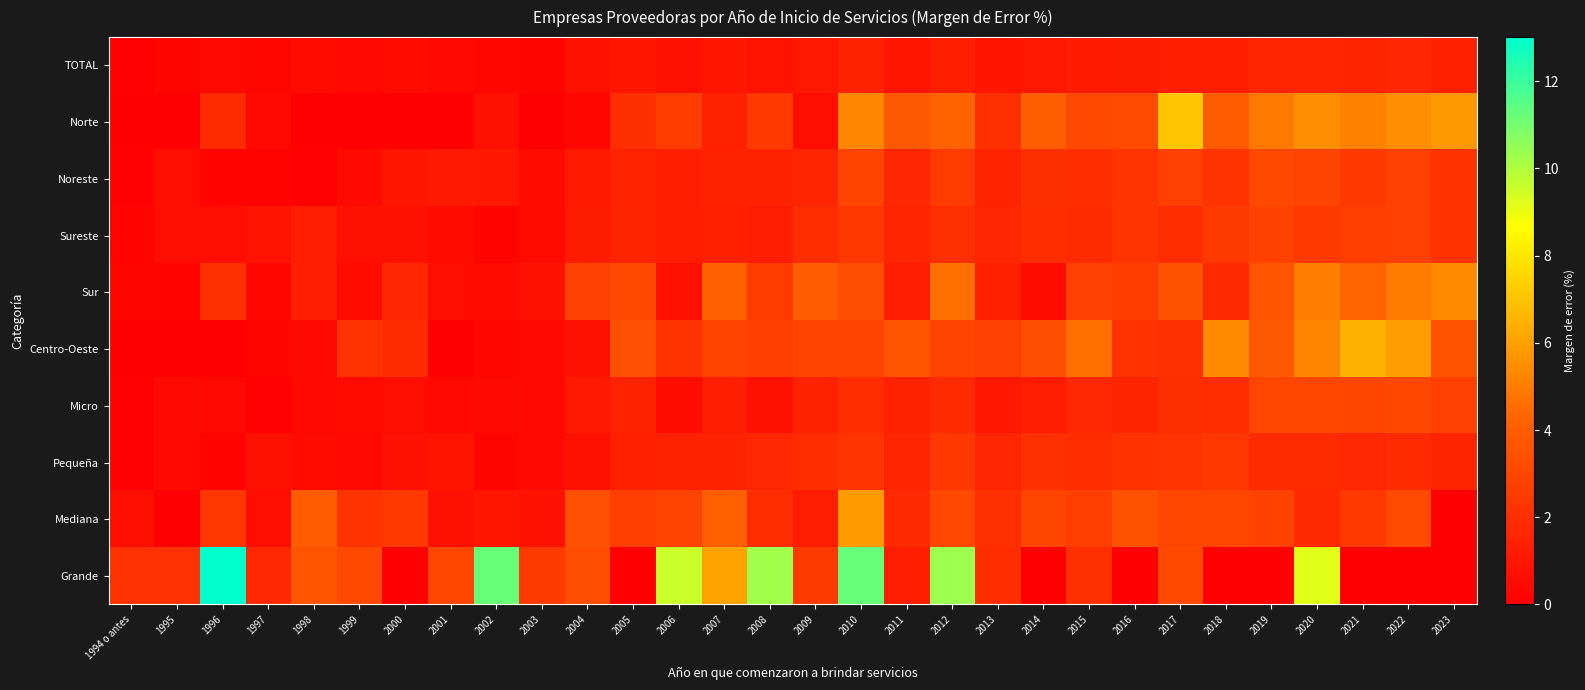

Reading right to left, extract all data points from this chart.

TOTAL: 2023=1.4	2022=1.7	2021=1.6	2020=1.6	2019=1.6	2018=1.3	2017=1.4	2016=1.2	2015=1.1	2014=1.1	2013=0.9	2012=1.4	2011=0.9	2010=1.5	2009=1.1	2008=0.8	2007=1.0	2006=0.7	2005=0.9	2004=0.7	2003=0.3	2002=0.3	2001=0.4	2000=0.5	1999=0.4	1998=0.5	1997=0.3	1996=0.4	1995=0.3	1994 o antes=0.1
Norte: 2023=5.7	2022=5.5	2021=5.1	2020=5.5	2019=4.9	2018=4.0	2017=7.0	2016=3.2	2015=3.1	2014=4.0	2013=2.0	2012=4.2	2011=3.8	2010=5.3	2009=0.6	2008=2.5	2007=1.4	2006=2.6	2005=2.0	2004=0.3	2003=0.0	2002=0.7	2001=0.0	2000=0.0	1999=0.0	1998=0.0	1997=0.4	1996=1.8	1995=0.0	1994 o antes=0.0
Noreste: 2023=2.2	2022=2.7	2021=2.4	2020=2.9	2019=3.1	2018=2.2	2017=2.7	2016=2.3	2015=2.0	2014=2.0	2013=1.5	2012=2.5	2011=1.7	2010=2.9	2009=1.6	2008=1.5	2007=1.5	2006=1.4	2005=1.5	2004=1.1	2003=0.5	2002=1.0	2001=1.1	2000=1.0	1999=0.5	1998=0.1	1997=0.2	1996=0.2	1995=0.6	1994 o antes=0.1
Sureste: 2023=2.1	2022=2.7	2021=2.6	2020=2.5	2019=2.8	2018=2.5	2017=1.9	2016=2.2	2015=1.9	2014=1.9	2013=1.7	2012=2.0	2011=1.6	2010=2.4	2009=1.9	2008=1.3	2007=1.4	2006=1.3	2005=1.6	2004=1.2	2003=0.5	2002=0.2	2001=0.5	2000=0.7	1999=0.7	1998=1.3	1997=0.9	1996=0.6	1995=0.6	1994 o antes=0.2
Sur: 2023=5.4	2022=5.0	2021=4.3	2020=5.0	2019=3.6	2018=1.8	2017=3.5	2016=2.6	2015=2.7	2014=0.5	2013=1.4	2012=4.6	2011=1.2	2010=3.3	2009=3.9	2008=2.6	2007=4.1	2006=0.8	2005=3.1	2004=2.8	2003=0.7	2002=0.5	2001=0.6	2000=1.6	1999=0.5	1998=1.3	1997=0.4	1996=2.0	1995=0.2	1994 o antes=0.2
Centro-Oeste: 2023=3.6	2022=5.9	2021=6.5	2020=5.2	2019=3.8	2018=5.4	2017=2.0	2016=2.2	2015=4.6	2014=3.3	2013=2.8	2012=2.9	2011=3.6	2010=2.9	2009=2.9	2008=2.7	2007=2.9	2006=2.2	2005=3.4	2004=0.7	2003=0.4	2002=0.3	2001=0.0	2000=1.9	1999=2.2	1998=0.5	1997=0.2	1996=0.0	1995=0.0	1994 o antes=0.0
Micro: 2023=2.7	2022=3.1	2021=3.0	2020=3.0	2019=3.0	2018=1.9	2017=2.0	2016=1.6	2015=1.7	2014=1.2	2013=1.0	2012=1.9	2011=1.4	2010=1.9	2009=1.5	2008=0.8	2007=1.3	2006=0.6	2005=1.5	2004=1.1	2003=0.4	2002=0.5	2001=0.4	2000=0.7	1999=0.5	1998=0.4	1997=0.1	1996=0.4	1995=0.4	1994 o antes=0.1
Pequeña: 2023=1.6	2022=1.8	2021=1.7	2020=1.8	2019=1.9	2018=2.3	2017=2.3	2016=2.1	2015=1.9	2014=2.0	2013=1.6	2012=2.4	2011=1.6	2010=2.2	2009=1.9	2008=1.7	2007=1.5	2006=1.5	2005=1.4	2004=0.7	2003=0.4	2002=0.3	2001=0.9	2000=0.8	1999=0.4	1998=0.5	1997=0.8	1996=0.2	1995=0.5	1994 o antes=0.1
Mediana: 2023=0.0	2022=3.2	2021=2.4	2020=1.8	2019=2.8	2018=3.1	2017=3.0	2016=3.5	2015=2.7	2014=3.0	2013=2.0	2012=3.1	2011=1.8	2010=5.9	2009=1.3	2008=1.9	2007=4.1	2006=2.9	2005=2.7	2004=3.4	2003=0.8	2002=1.0	2001=0.7	2000=2.4	1999=2.2	1998=3.9	1997=0.6	1996=2.3	1995=0.0	1994 o antes=0.6
Grande: 2023=0.0	2022=0.0	2021=0.0	2020=9.2	2019=0.0	2018=0.0	2017=3.1	2016=0.0	2015=2.1	2014=0.0	2013=2.0	2012=10.3	2011=1.3	2010=11.2	2009=2.5	2008=10.3	2007=6.1	2006=9.6	2005=0.0	2004=3.3	2003=2.5	2002=11.2	2001=3.0	2000=0.0	1999=3.1	1998=3.6	1997=1.7	1996=13.0	1995=2.1	1994 o antes=2.1